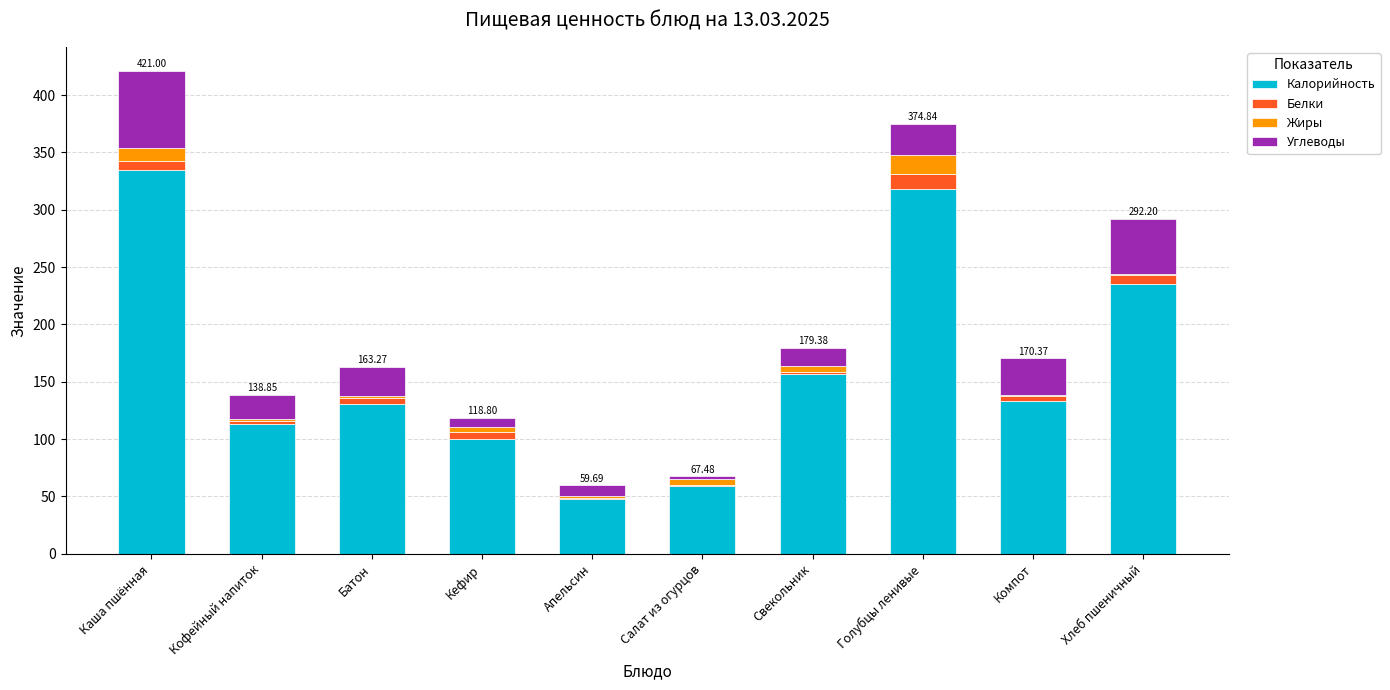

Where is Калорийность nearest to the value 190?

Свекольник